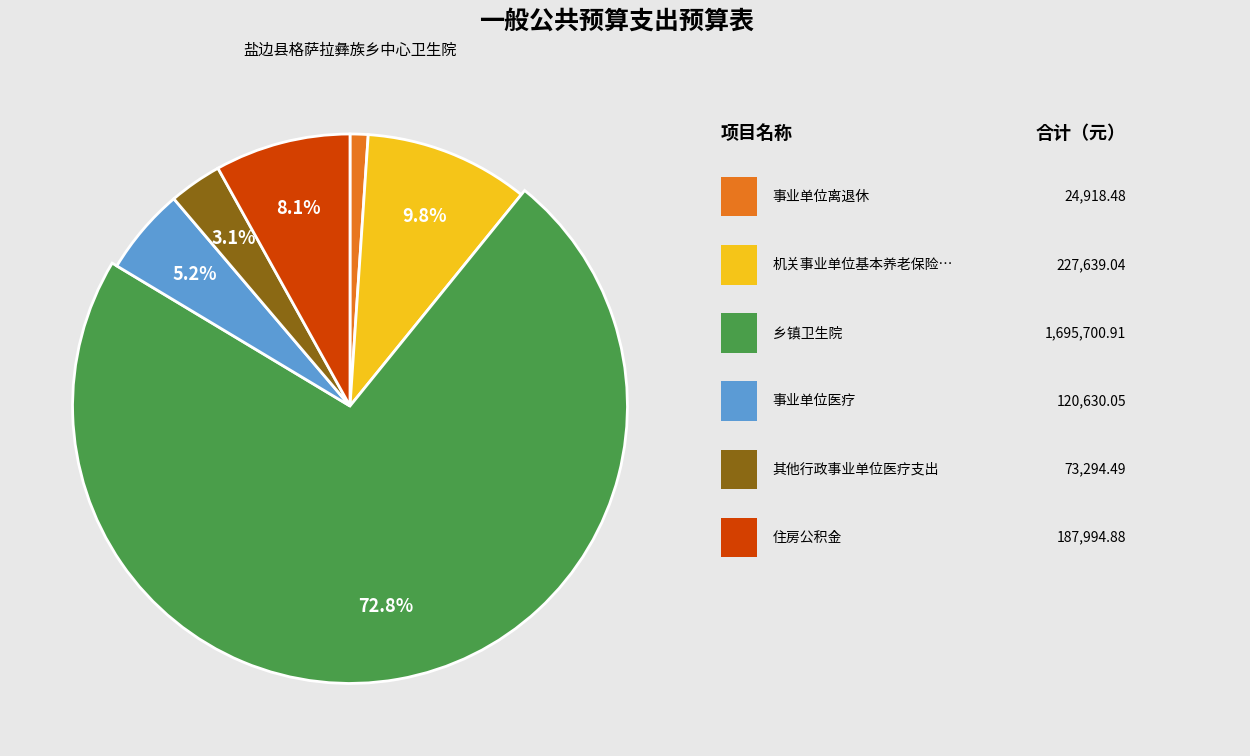

Which category has the biggest portion of the pie?

乡镇卫生院